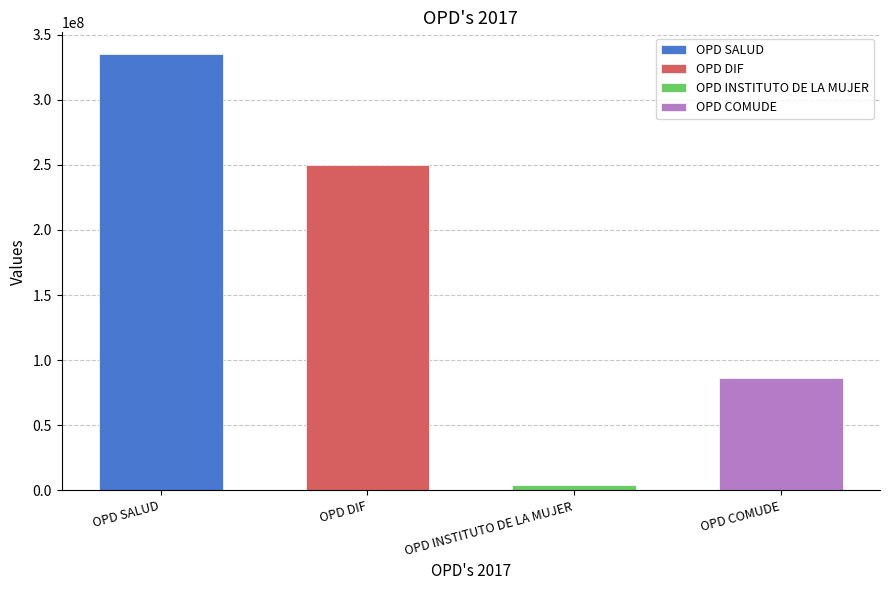

The value at OPD COMUDE is 129939876. True or false?

False